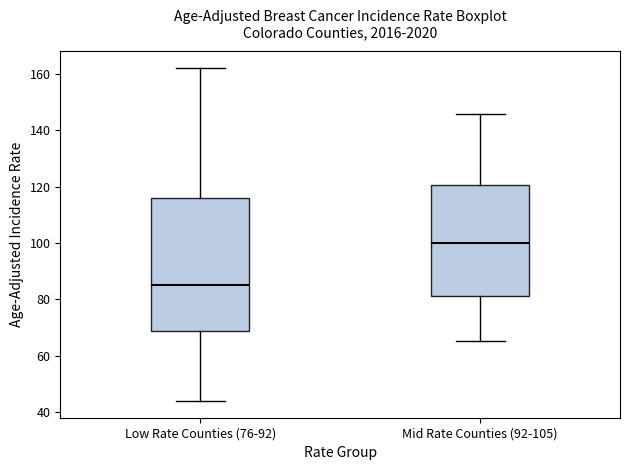

Comparing the boxes themselves (not the whiskers), which one is the tallest?

Low Rate Counties (76-92)